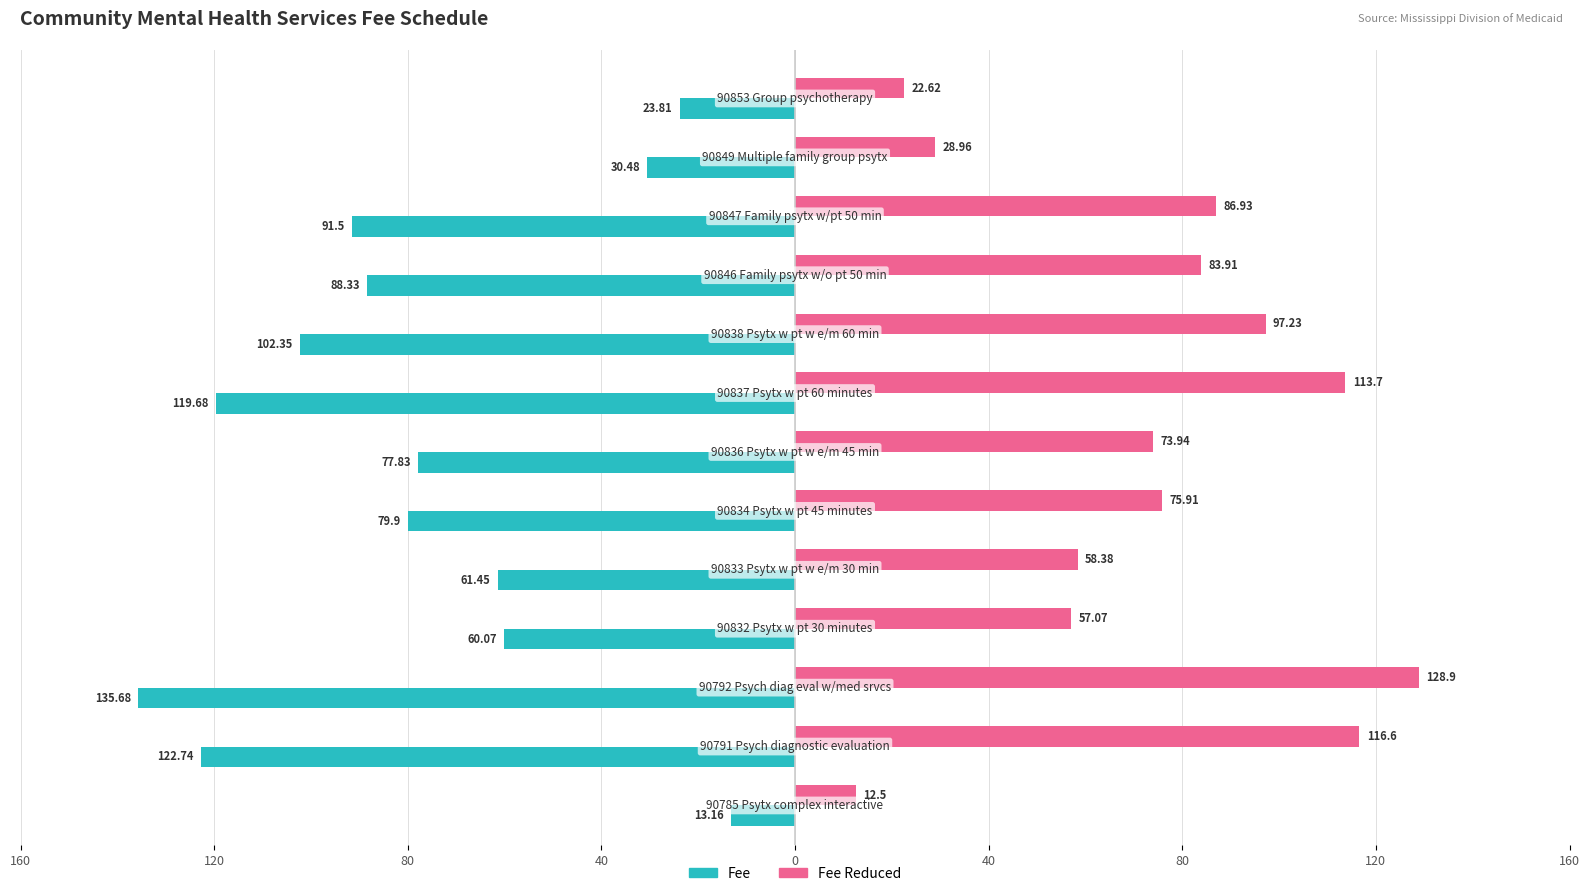

What are all the series names shown in the legend?

Fee, Fee Reduced